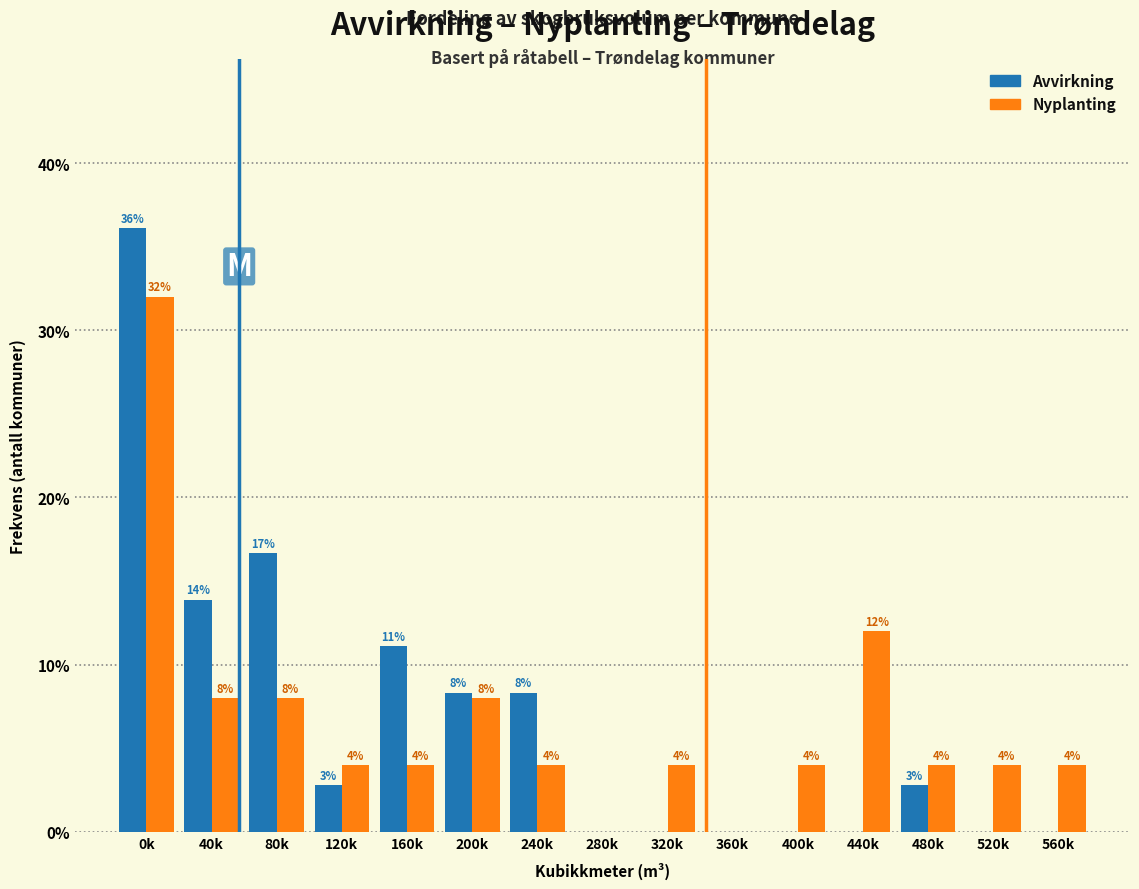

Where is Nyplanting nearest to the value 16?

440k